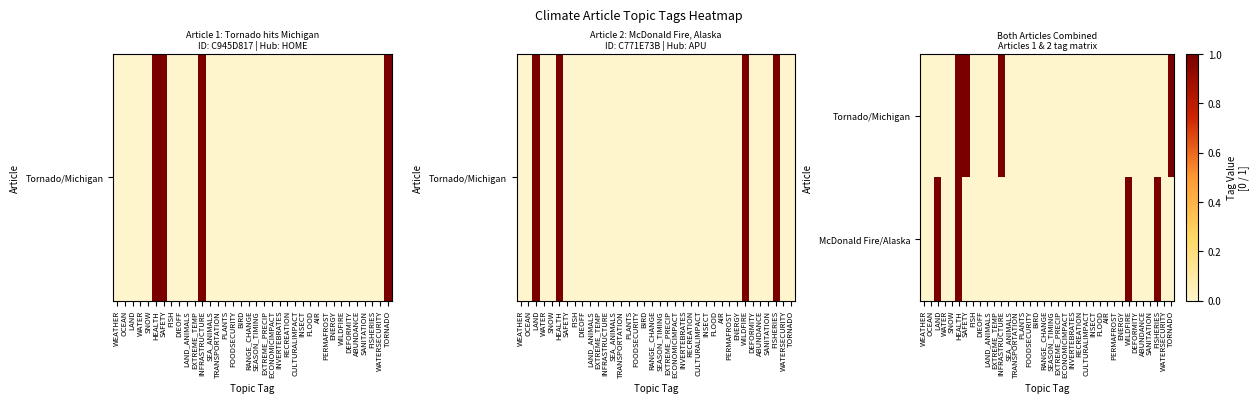

Reading left to right, list all the values displayed in this chart.

Tornado/Michigan: WEATHER=0	OCEAN=0	LAND=0	WATER=0	SNOW=0	HEALTH=1	SAFETY=1	FISH=0	DIEOFF=0	LAND_ANIMALS=0	EXTREME_TEMP=0	INFRASTRUCTURE=1	SEA_ANIMALS=0	TRANSPORTATION=0	PLANTS=0	FOODSECURITY=0	BIRD=0	RANGE_CHANGE=0	SEASON_TIMING=0	EXTREME_PRECIP=0	ECONOMICIMPACT=0	INVERTEBRATES=0	RECREATION=0	CULTURALIMPACT=0	INSECT=0	FLOOD=0	AIR=0	PERMAFROST=0	ENERGY=0	WILDFIRE=0	DEFORMITY=0	ABUNDANCE=0	SANITATION=0	FISHERIES=0	WATERSECURITY=0	TORNADO=1
McDonald Fire/Alaska: WEATHER=0	OCEAN=0	LAND=1	WATER=0	SNOW=0	HEALTH=1	SAFETY=0	FISH=0	DIEOFF=0	LAND_ANIMALS=0	EXTREME_TEMP=0	INFRASTRUCTURE=0	SEA_ANIMALS=0	TRANSPORTATION=0	PLANTS=0	FOODSECURITY=0	BIRD=0	RANGE_CHANGE=0	SEASON_TIMING=0	EXTREME_PRECIP=0	ECONOMICIMPACT=0	INVERTEBRATES=0	RECREATION=0	CULTURALIMPACT=0	INSECT=0	FLOOD=0	AIR=0	PERMAFROST=0	ENERGY=0	WILDFIRE=1	DEFORMITY=0	ABUNDANCE=0	SANITATION=0	FISHERIES=1	WATERSECURITY=0	TORNADO=0